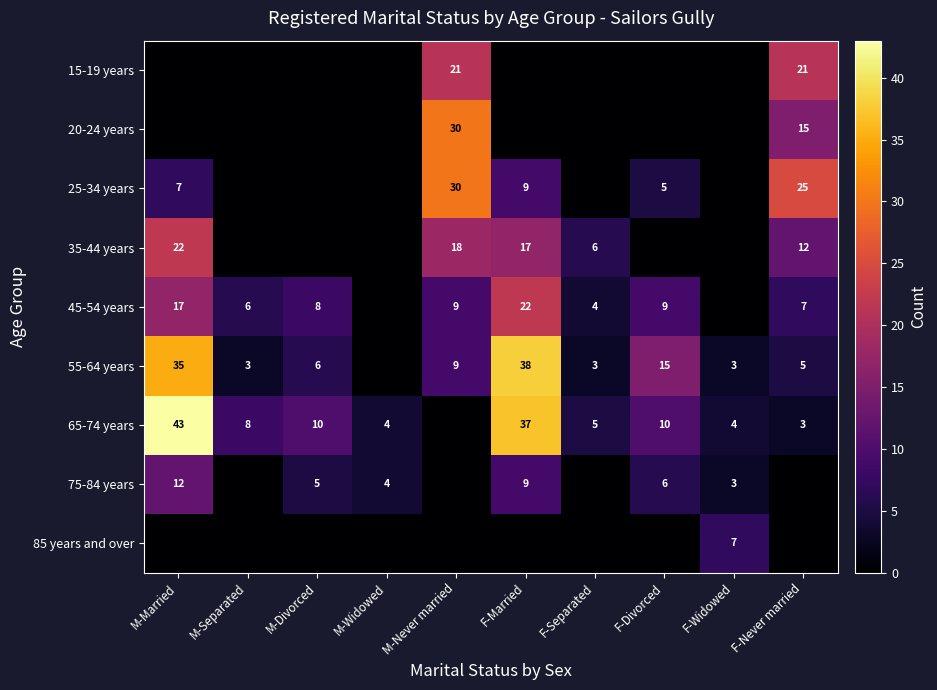

The value of 45-54 years at M-Separated is 6. True or false?

True